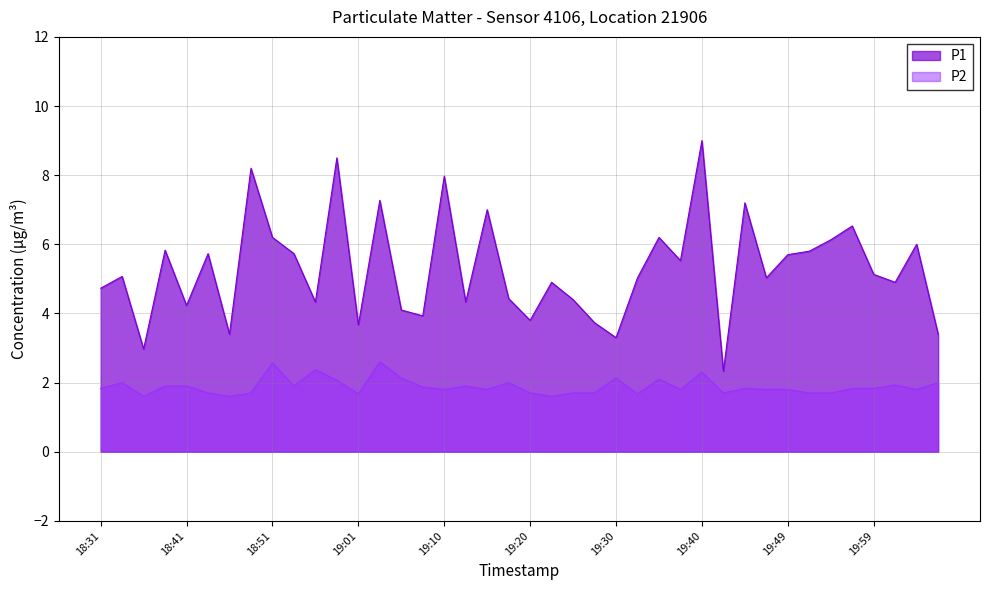

Reading left to right, transcribe all the data shown in this chart.

P1: 18:31=4.7	18:33=5.1	18:36=3.0	18:38=5.8	18:41=4.2	18:43=5.7	18:46=3.4	18:48=8.2	18:51=6.2	18:53=5.7	18:56=4.3	18:58=8.5	19:01=3.7	19:03=7.3	19:05=4.1	19:08=3.9	19:10=8.0	19:13=4.3	19:15=7.0	19:18=4.4	19:20=3.8	19:23=4.9	19:25=4.4	19:27=3.7	19:30=3.3	19:32=5.0	19:35=6.2	19:37=5.5	19:40=9.0	19:42=2.3	19:44=7.2	19:47=5.0	19:49=5.7	19:52=5.8	19:54=6.1	19:57=6.5	19:59=5.1	20:01=4.9	20:04=6.0	20:06=3.4
P2: 18:31=1.8	18:33=2.0	18:36=1.6	18:38=1.9	18:41=1.9	18:43=1.7	18:46=1.6	18:48=1.7	18:51=2.6	18:53=1.9	18:56=2.4	18:58=2.1	19:01=1.7	19:03=2.6	19:05=2.1	19:08=1.9	19:10=1.8	19:13=1.9	19:15=1.8	19:18=2.0	19:20=1.7	19:23=1.6	19:25=1.7	19:27=1.7	19:30=2.1	19:32=1.7	19:35=2.1	19:37=1.8	19:40=2.3	19:42=1.7	19:44=1.8	19:47=1.8	19:49=1.8	19:52=1.7	19:54=1.7	19:57=1.8	19:59=1.8	20:01=1.9	20:04=1.8	20:06=2.0